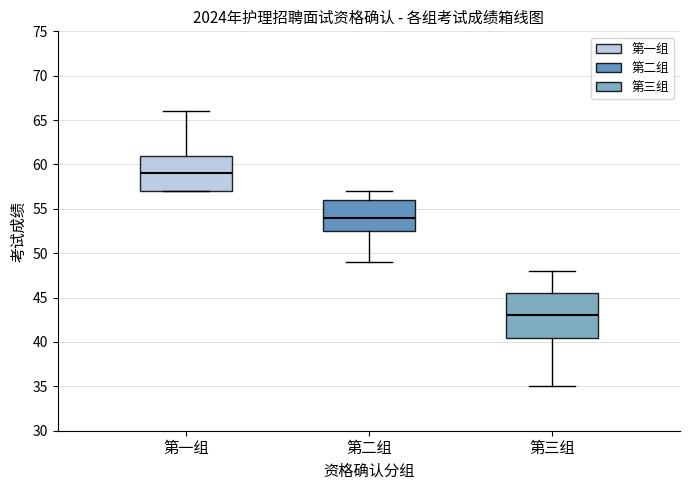

Reading left to right, transcribe this box plot: for each box, give where its median line is, the range the box spans, and where its two whiskers end, as read against the y-axis. The values are not printed on the chart, so give them approximately, as read against the axis.

第一组: median 59.0, box 57.0 to 61.0, whiskers 57.0 to 66.0
第二组: median 54.0, box 52.5 to 56.0, whiskers 49.0 to 57.0
第三组: median 43.0, box 40.5 to 45.5, whiskers 35.0 to 48.0